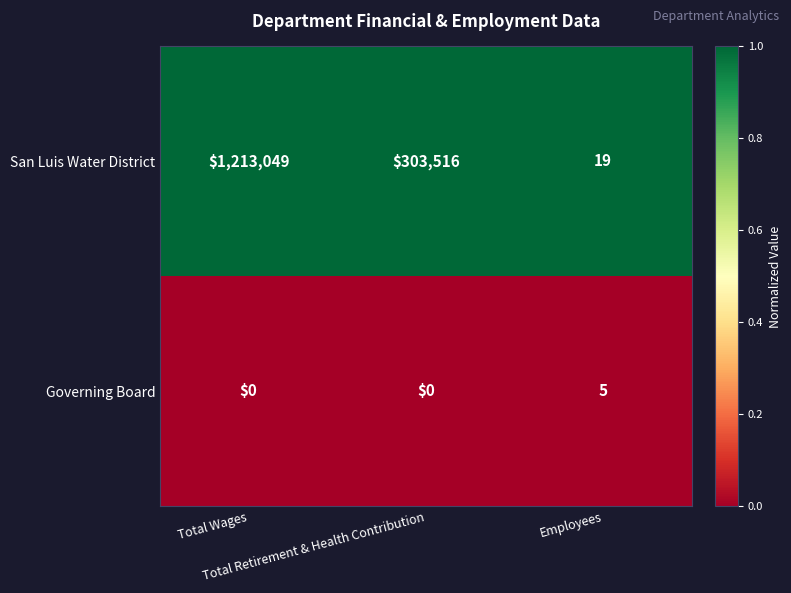

Count the Governing Board values in the range 0 to 5.

3